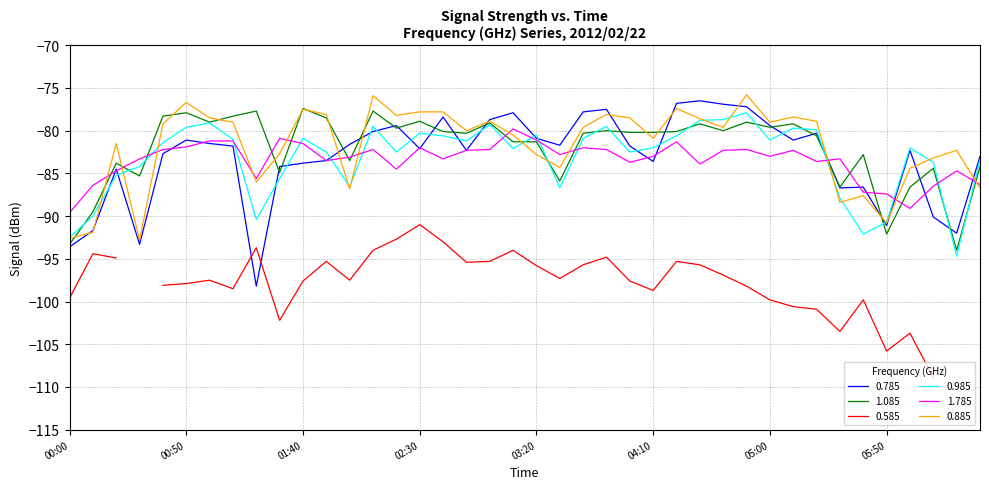

What is the sum of all 0.885 values?

-3267.7